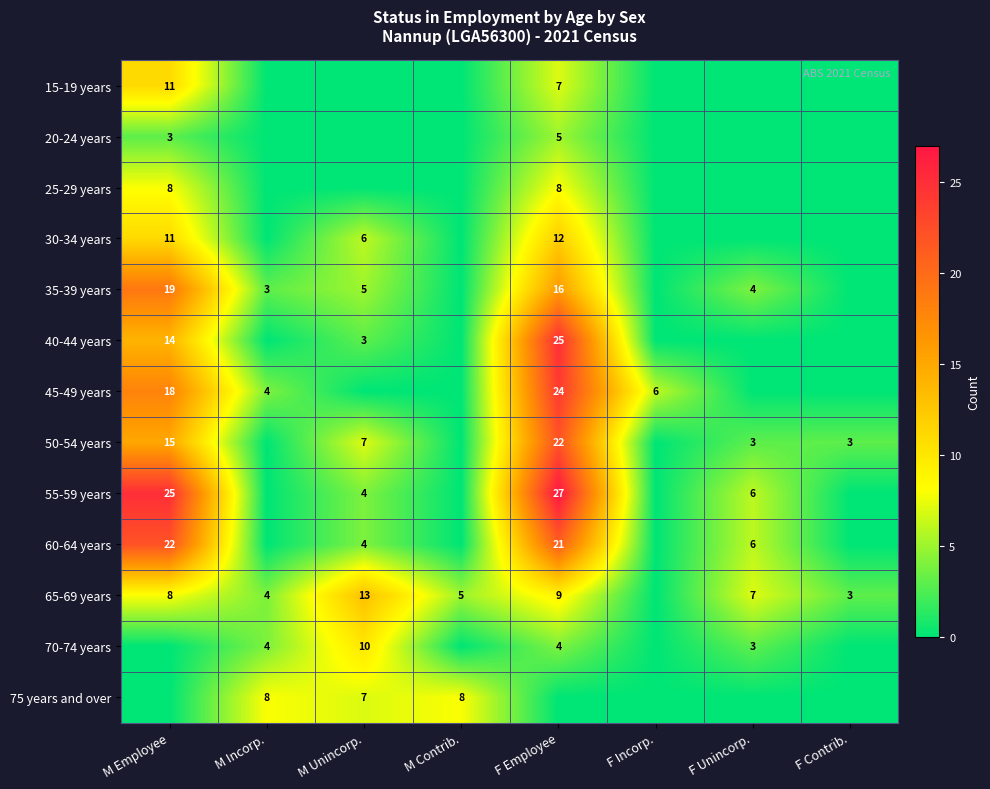

What is the spread (max minus min) of values at F Unincorp.?

7